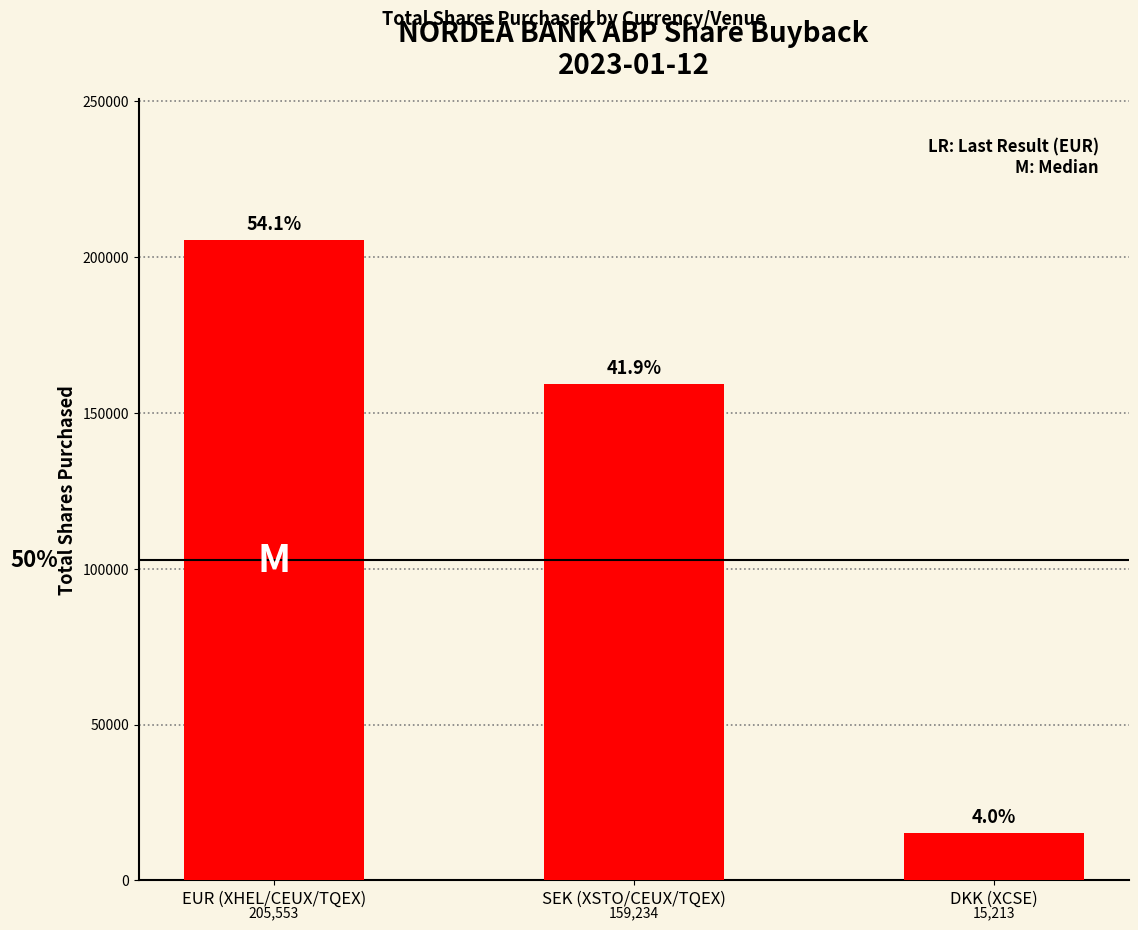

True or false: the data shows 34580 at SEK (XSTO/CEUX/TQEX).

False